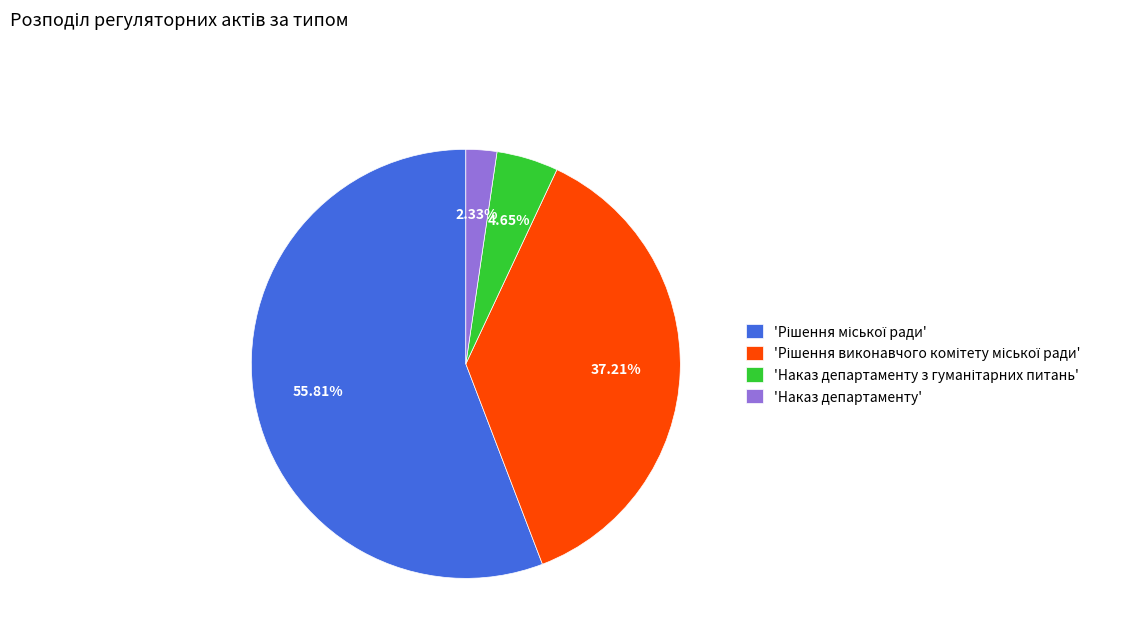

Is there a majority slice in this chart?

Yes